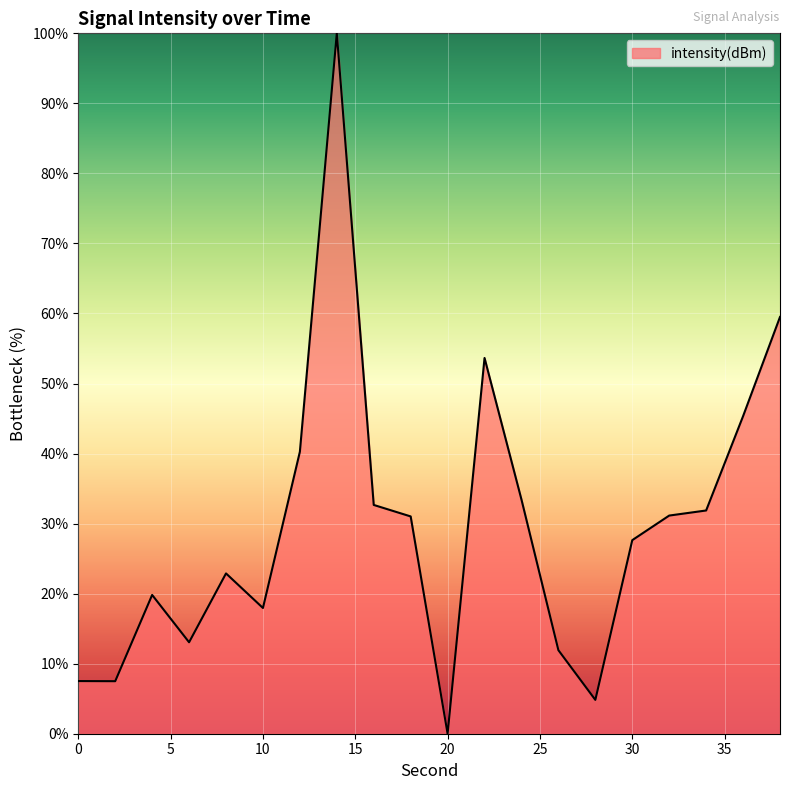

What is the greatest value displayed?

100.0